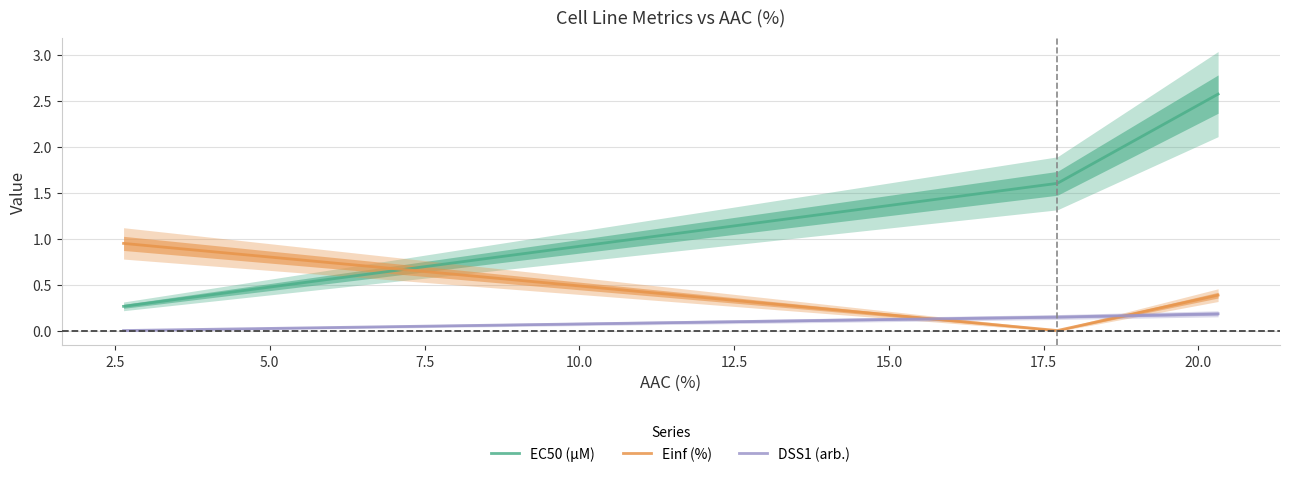

The Einf (%) series shows 1.3 at 0.0. True or false?

False